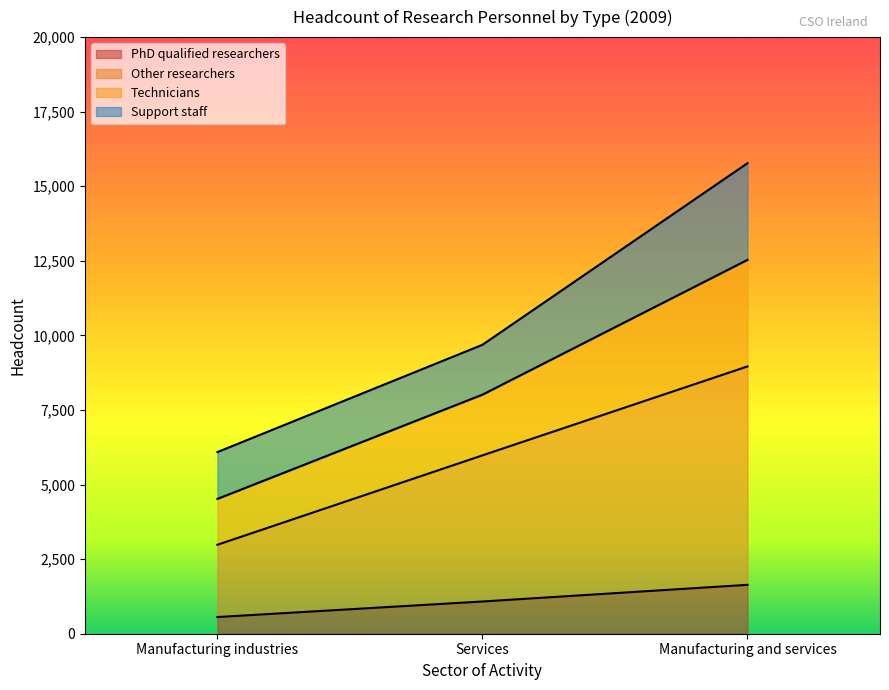

How many categories are shown in the chart?

3